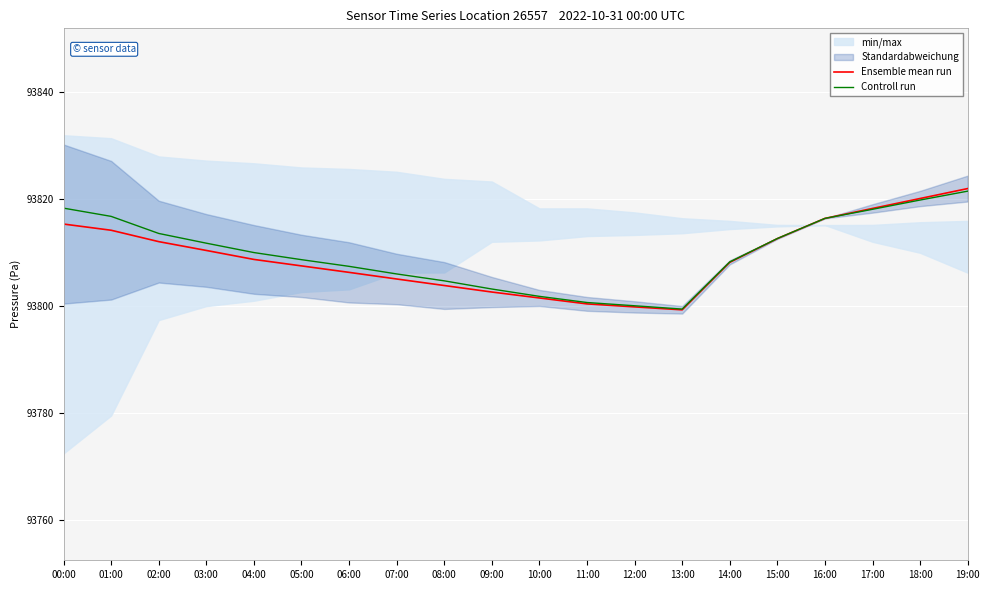

True or false: Controll run and Ensemble mean run cross at least once.

False